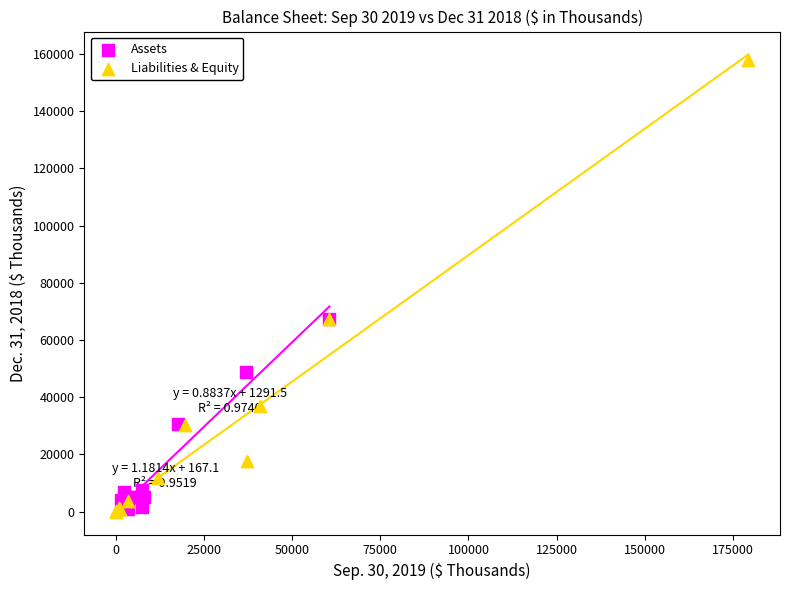

Which series reaches the maximum Y coordinate?

Liabilities & Equity